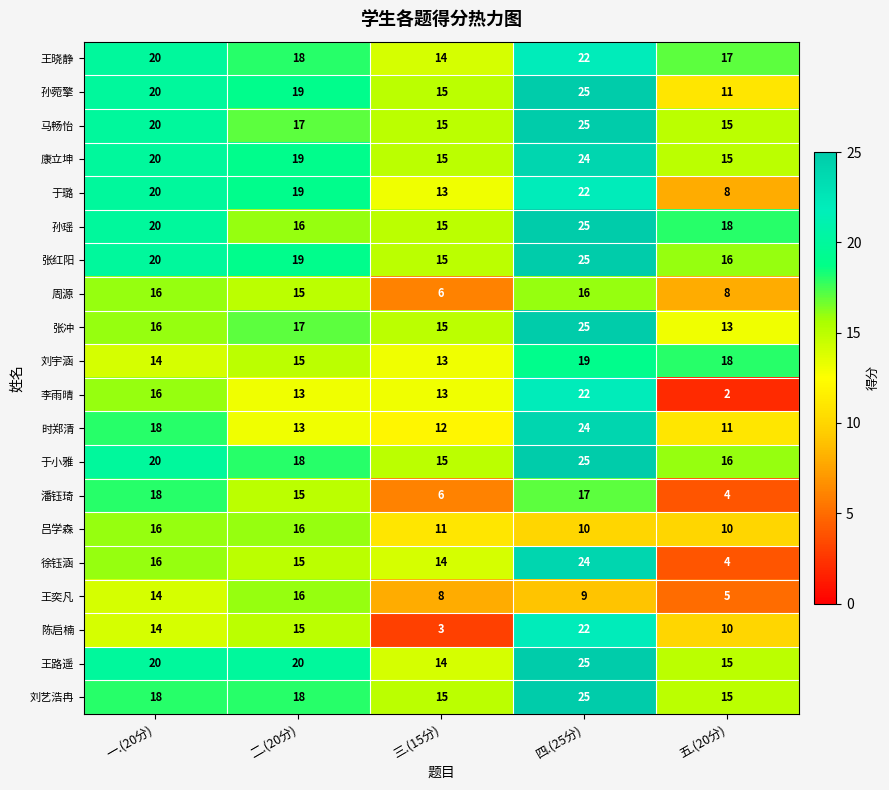

True or false: 张红阳 has a value of 22 at 三.(15分).

False